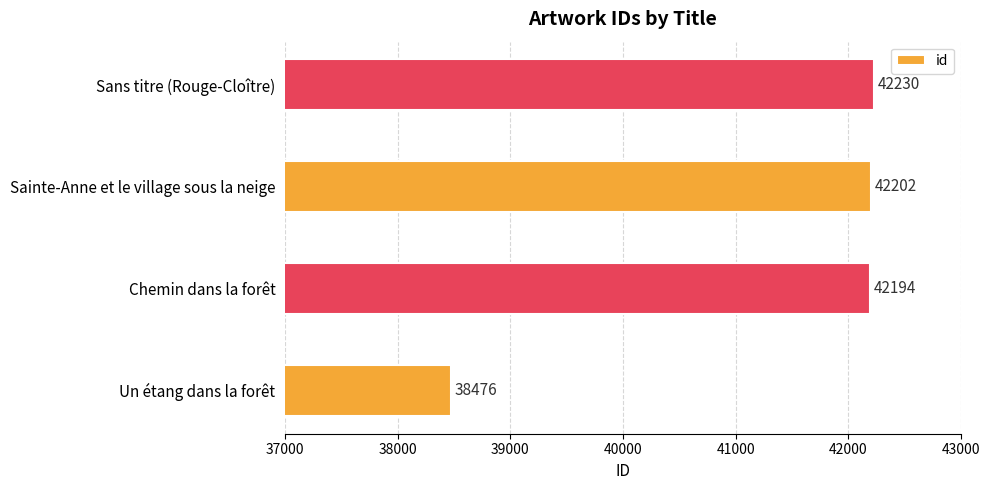

Reading top to bottom, transcribe all the data shown in this chart.

42230	42202	42194	38476